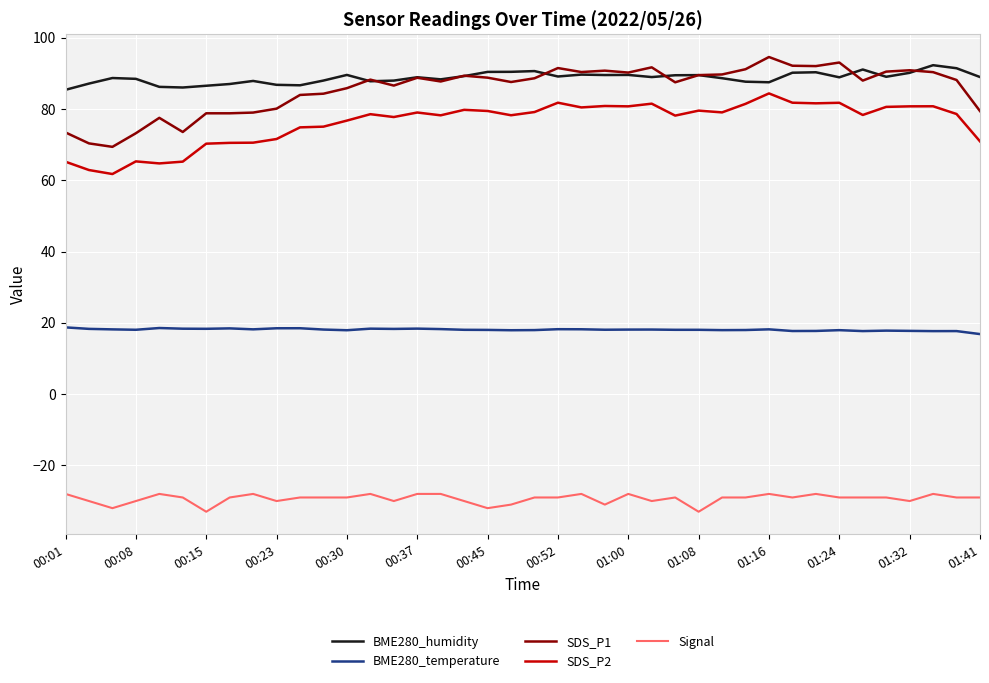

What is the minimum value for Signal?

-33.0